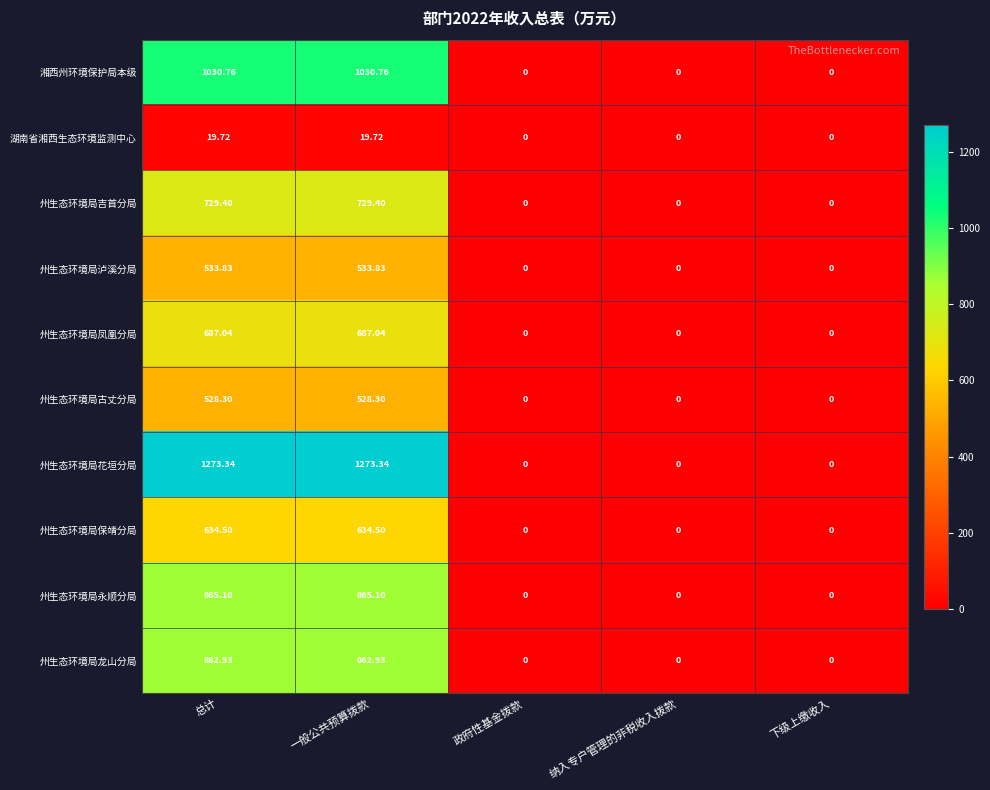

Which series has the largest total across all categories?

州生态环境局花垣分局